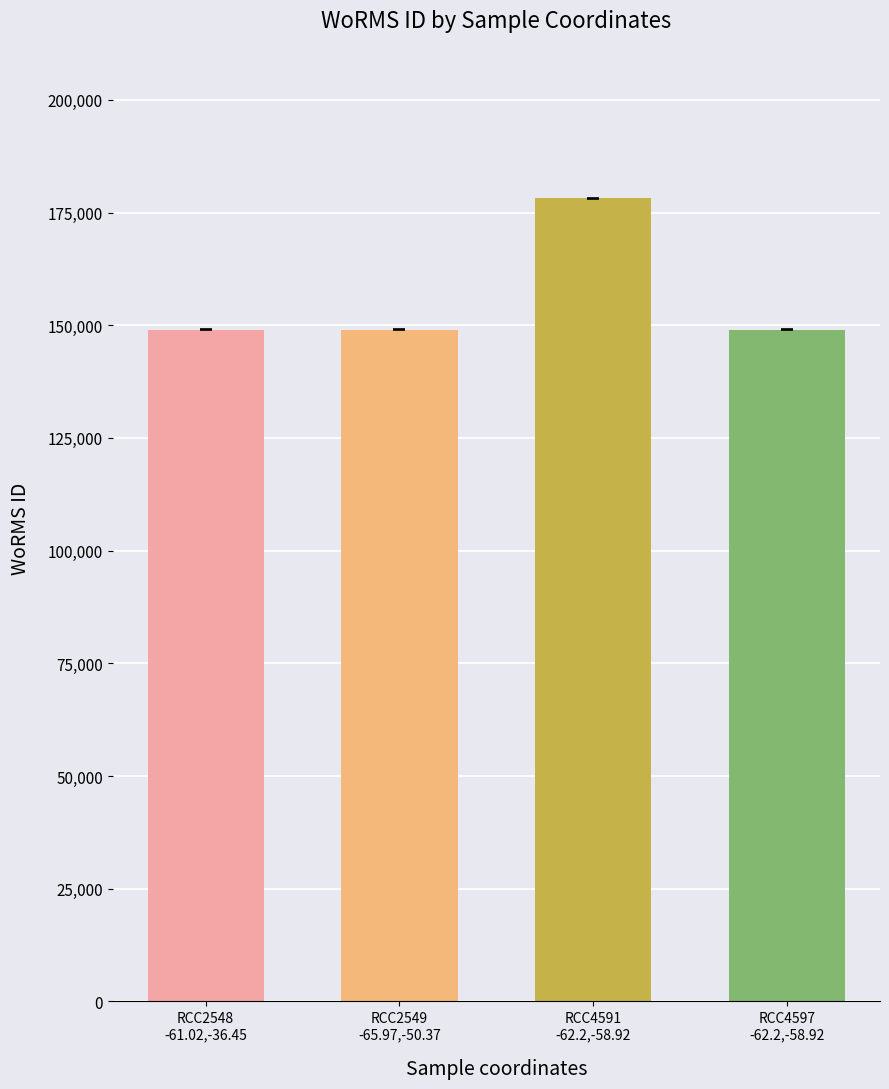

Reading left to right, transcribe all the data shown in this chart.

RCC2548
-61.02,-36.45=148985	RCC2549
-65.97,-50.37=148985	RCC4591
-62.2,-58.92=178207	RCC4597
-62.2,-58.92=148985